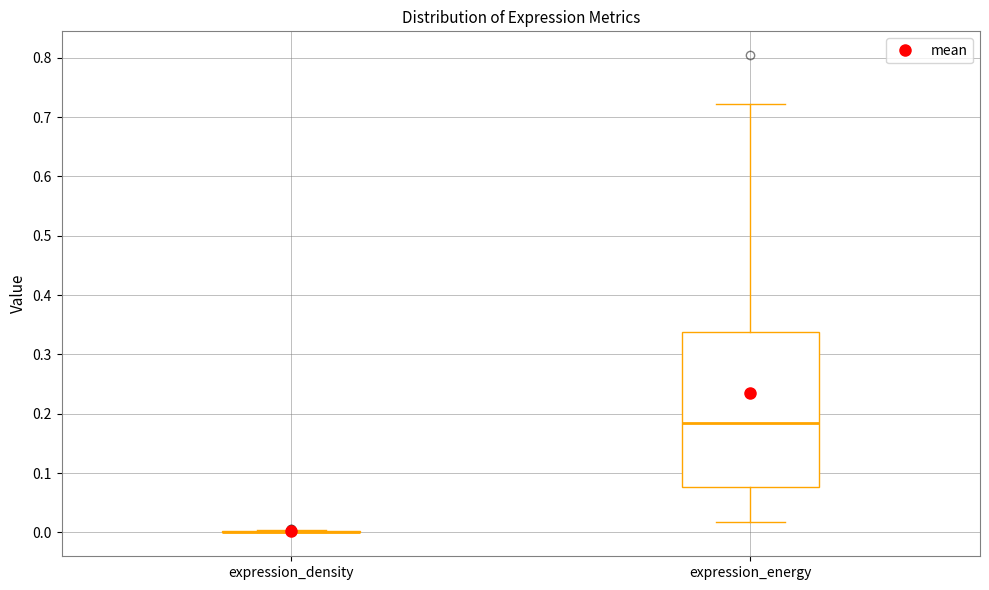

Which box is the tallest, from its lower edge to its upper edge?

expression_energy